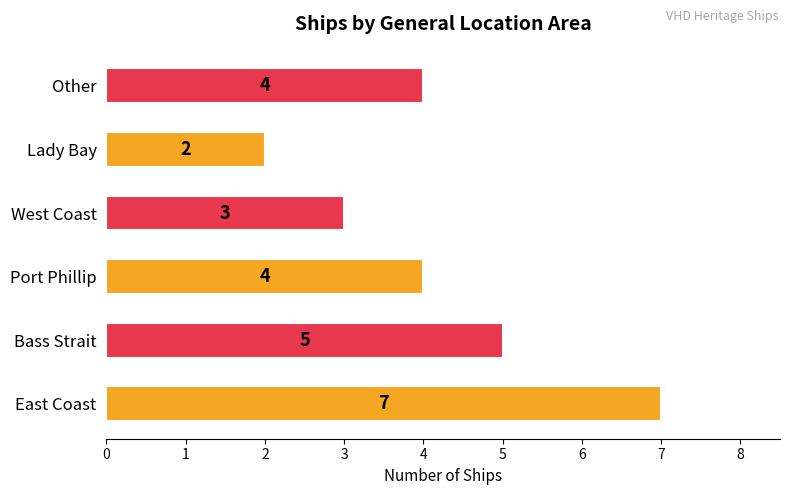

True or false: the data shows 2 at Lady Bay.

True